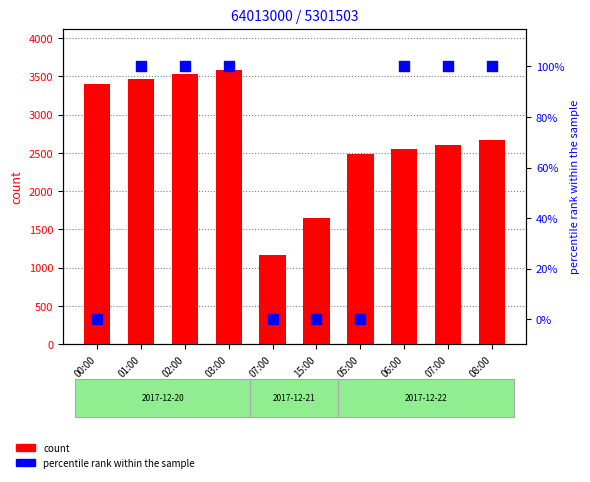

Which series has the largest total across all categories?

count